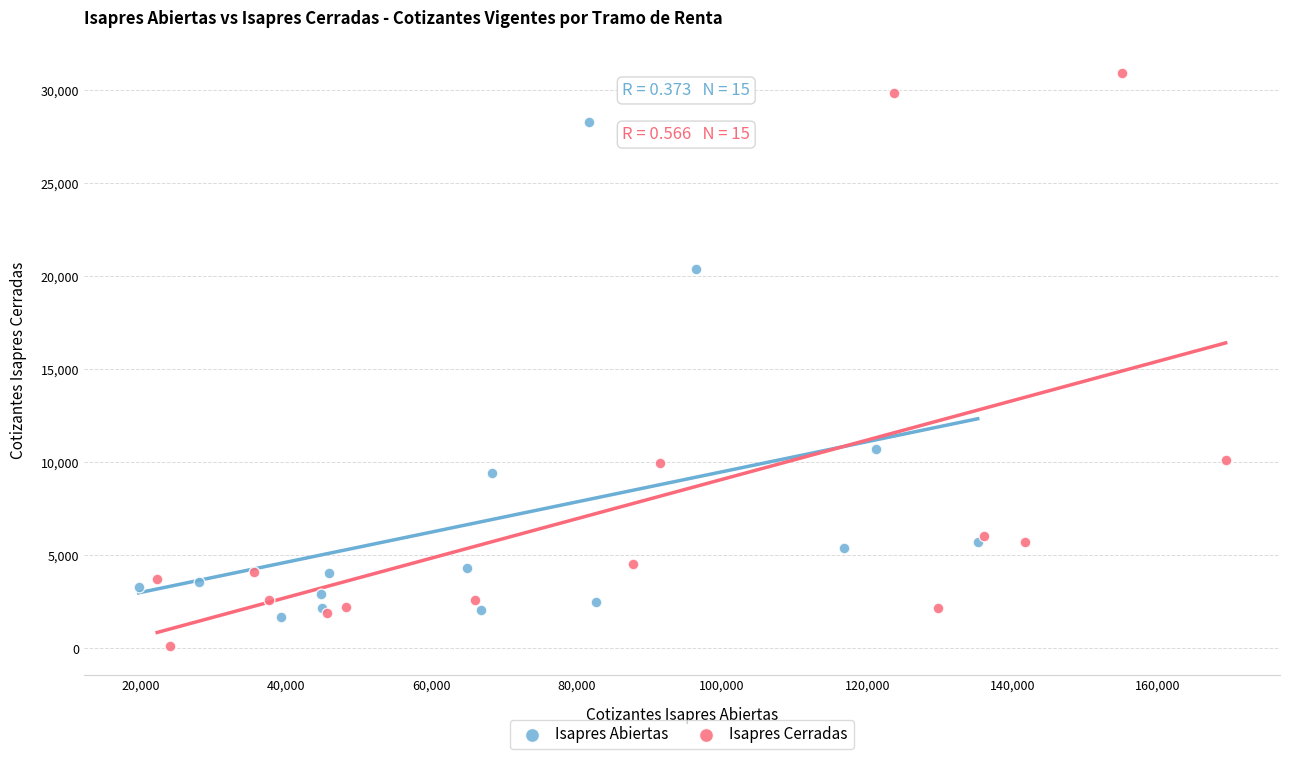

Which series reaches the maximum Y coordinate?

Isapres Cerradas